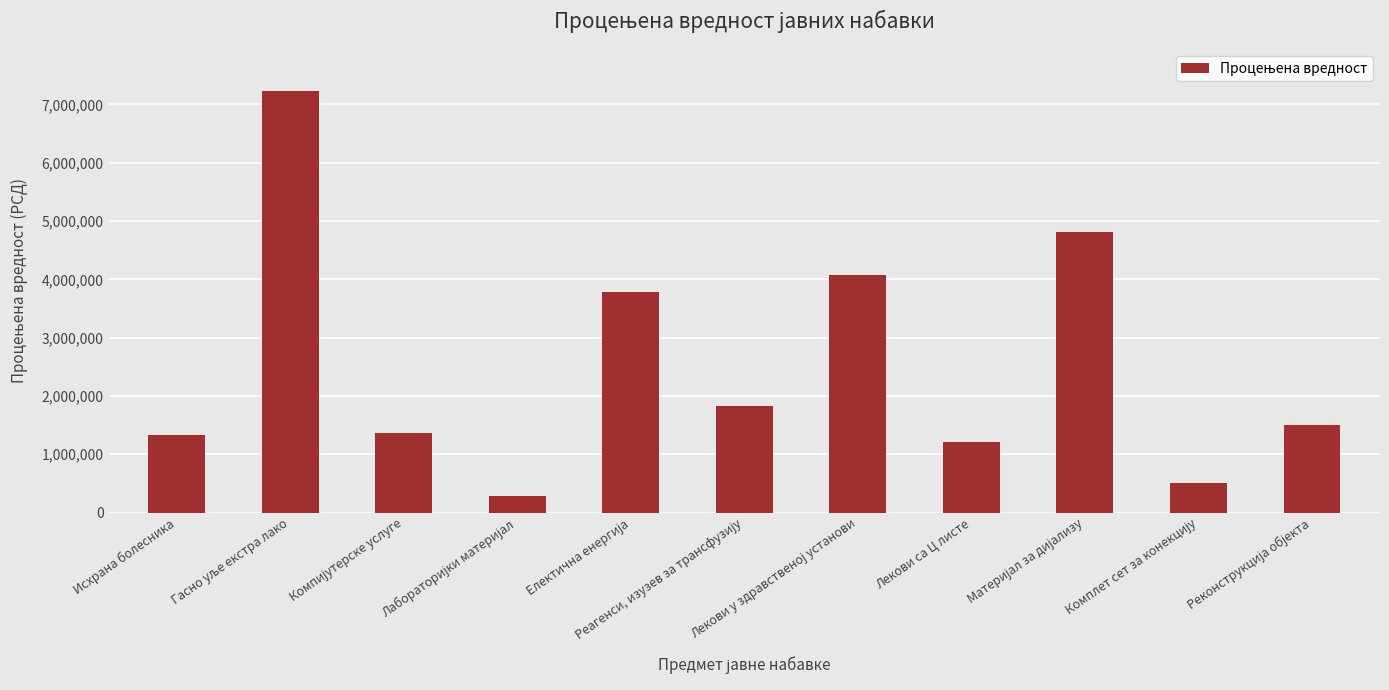

What is the average value?

2537439.4